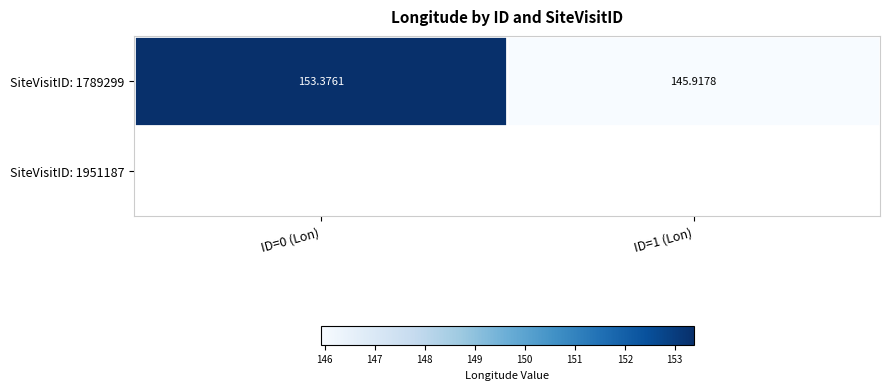

Reading left to right, list all the values displayed in this chart.

153.4	145.9